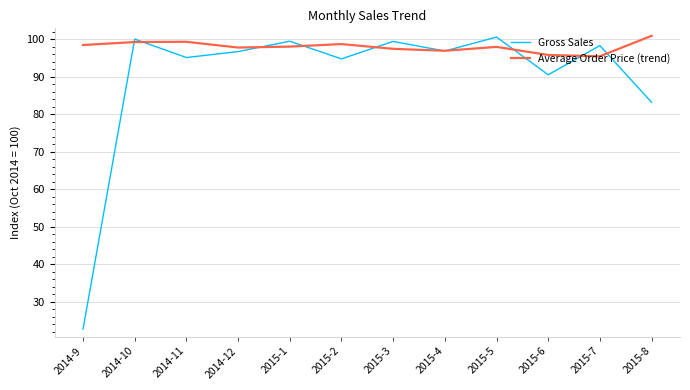

The value of Average Order Price (trend) at 2015-2 is 177.3. True or false?

False